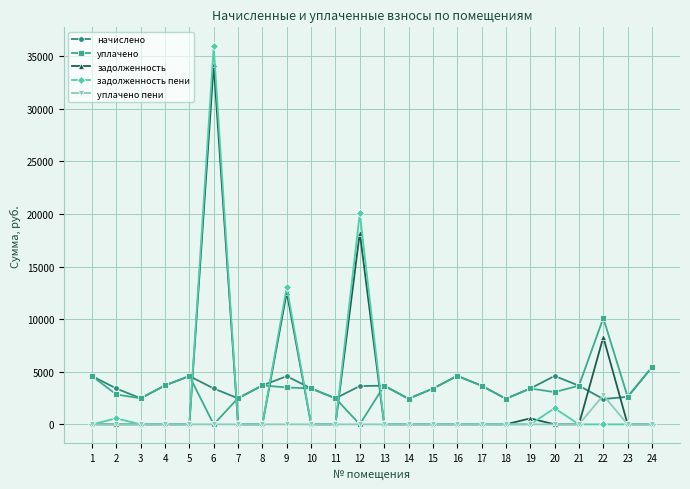

What is the difference between the maximum and minimum values in the задолженность пени series?

35952.8